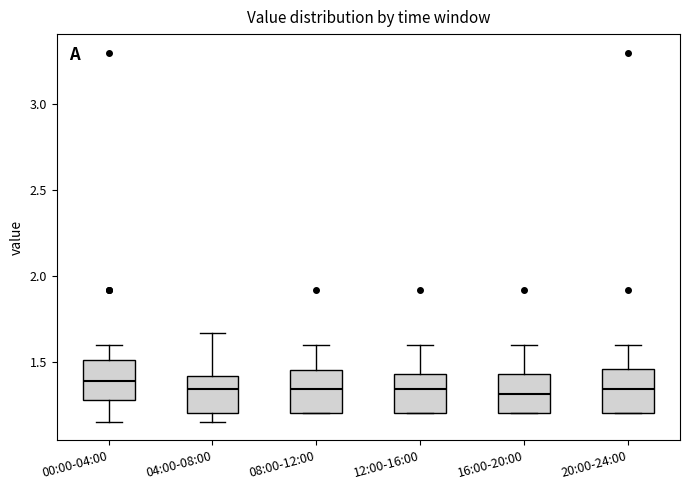

Reading left to right, read every box against the y-axis: the position of its median line, the range the box covers, and the ends of its whiskers. The values are not printed on the chart, so give them approximately, as read against the axis.

00:00-04:00: median 1.40, box 1.30 to 1.50, whiskers 1.15 to 1.60
04:00-08:00: median 1.35, box 1.20 to 1.40, whiskers 1.15 to 1.65
08:00-12:00: median 1.35, box 1.20 to 1.45, whiskers 1.20 to 1.60
12:00-16:00: median 1.35, box 1.20 to 1.45, whiskers 1.20 to 1.60
16:00-20:00: median 1.30, box 1.20 to 1.45, whiskers 1.20 to 1.60
20:00-24:00: median 1.35, box 1.20 to 1.45, whiskers 1.20 to 1.60